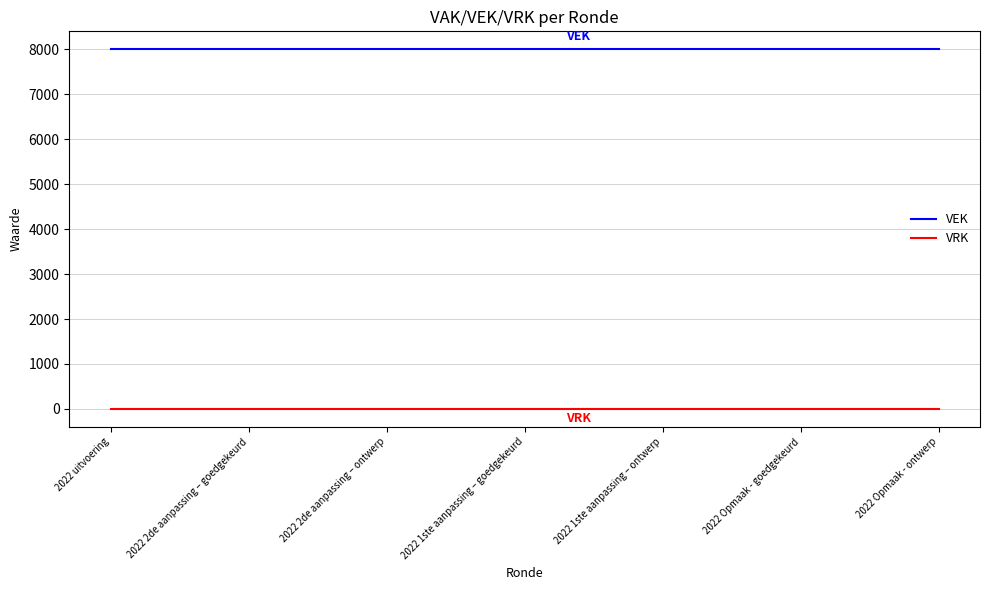

Rank the series by their maximum value, from highest to lowest.

VEK, VRK